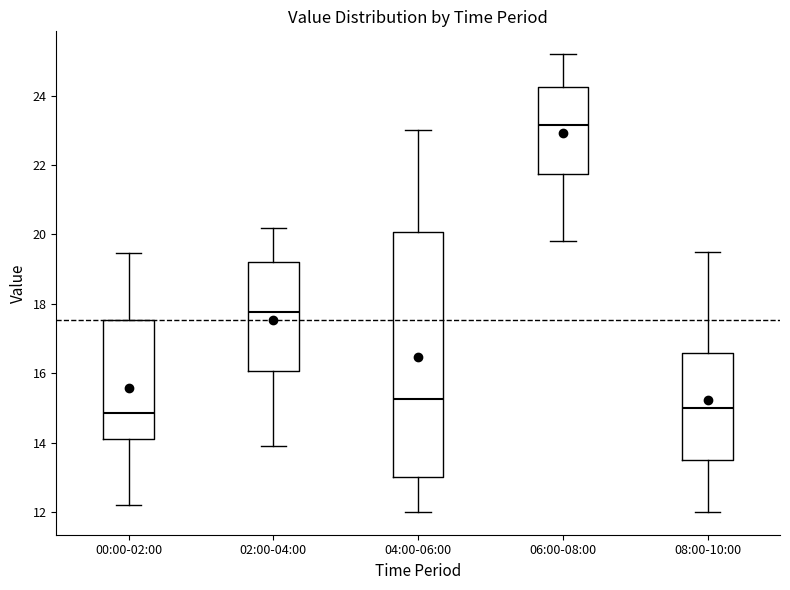

Reading left to right, read every box against the y-axis: the position of its median line, the range the box covers, and the ends of its whiskers. The values are not printed on the chart, so give them approximately, as read against the axis.

00:00-02:00: median 14.8, box 14.0 to 17.6, whiskers 12.2 to 19.4
02:00-04:00: median 17.8, box 16.0 to 19.2, whiskers 14.0 to 20.2
04:00-06:00: median 15.2, box 13.0 to 20.0, whiskers 12.0 to 23.0
06:00-08:00: median 23.2, box 21.8 to 24.2, whiskers 19.8 to 25.2
08:00-10:00: median 15.0, box 13.6 to 16.6, whiskers 12.0 to 19.6